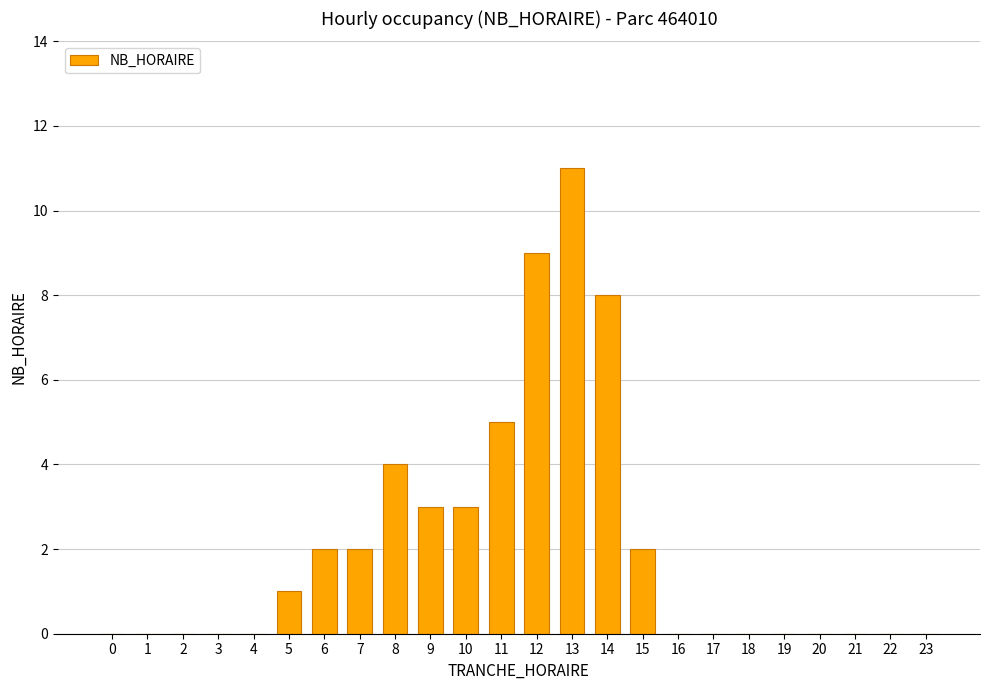

Does the chart contain stacked bars?

No